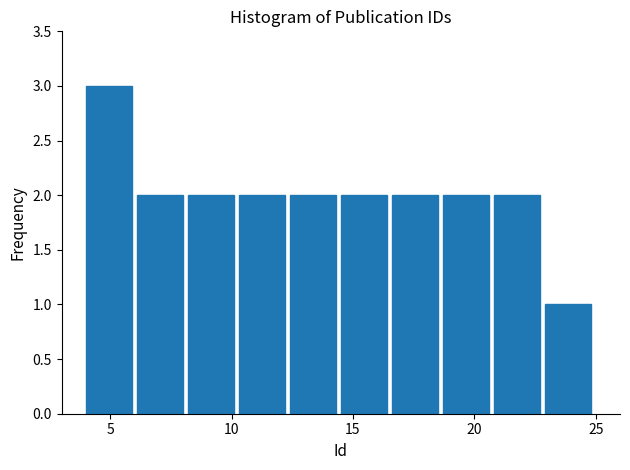

What is the height of the bar covering 22.9 to 25.0 on the x-axis? Neither the bar edges nor the heights are printed on the chart, so give them approximately, as read against the axes.

1